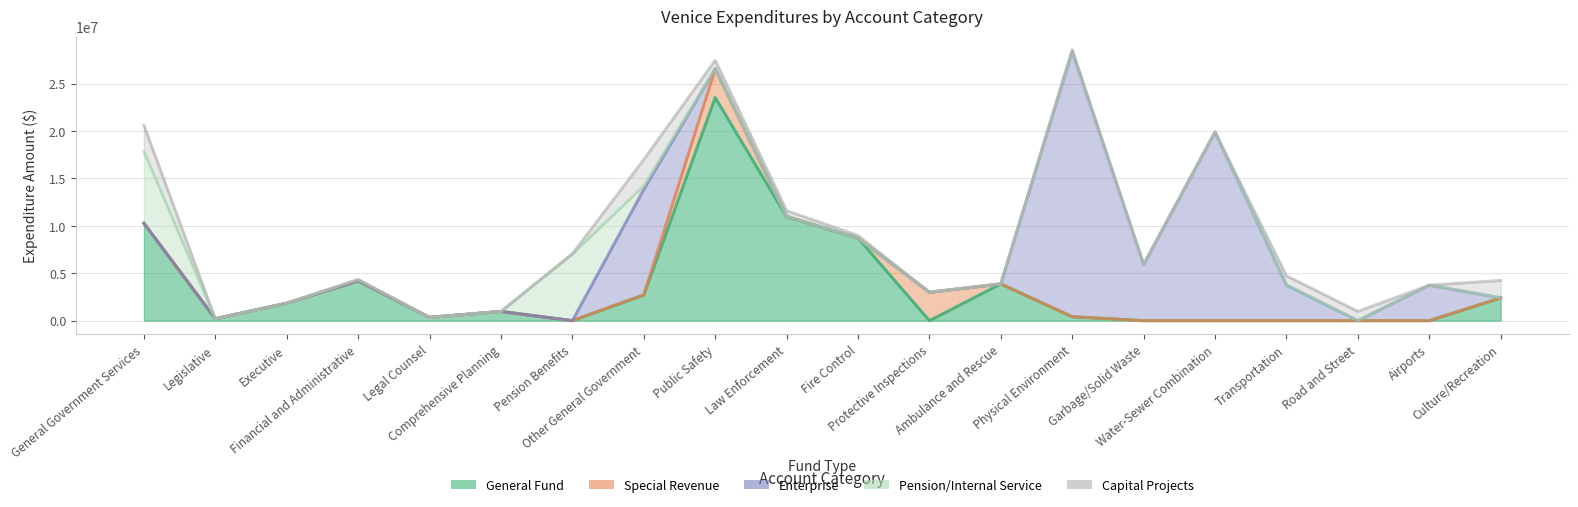

Is it true that Capital Projects equals -1020662 at Legal Counsel?

False